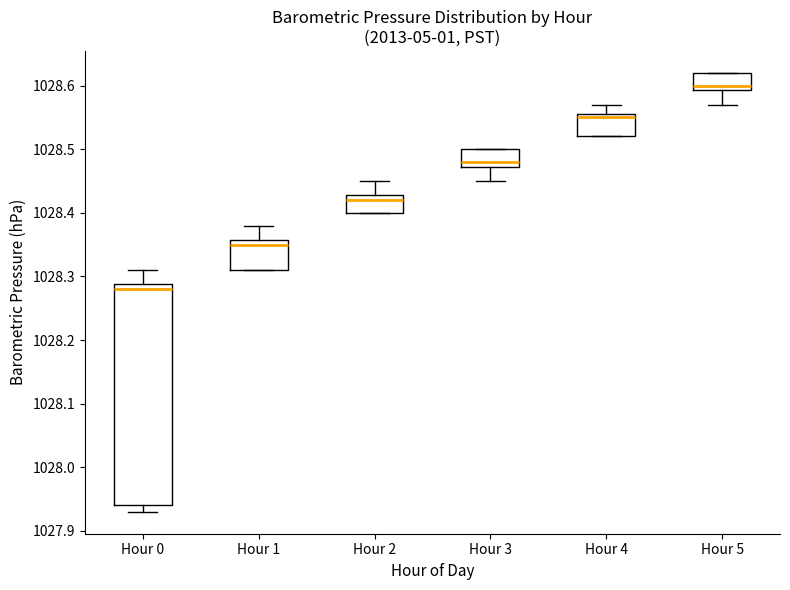

Where does the lower whisker of the box for Hour 5 end on the y-axis? The values are not printed on the chart, so give them approximately, as read against the axis.

1028.57